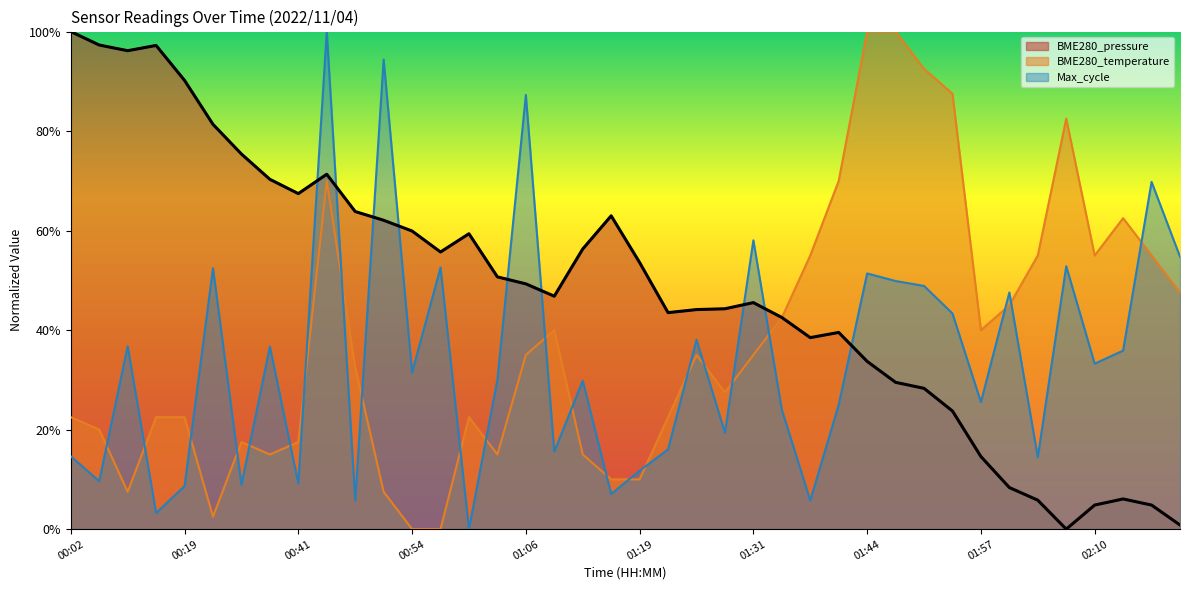

What is the difference between the highest and lowest values at 01:51?

0.6